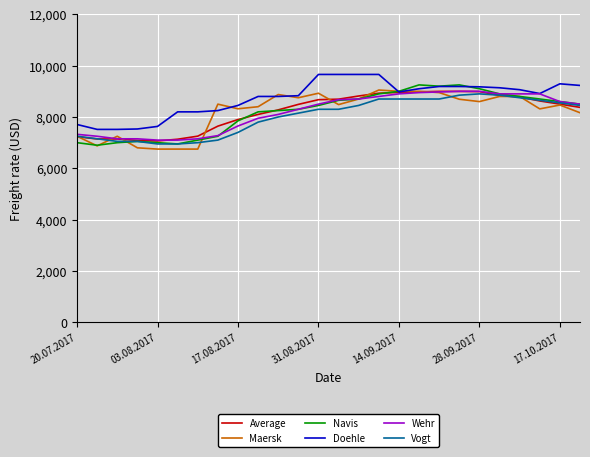

Which series has the largest total across all categories?

Doehle